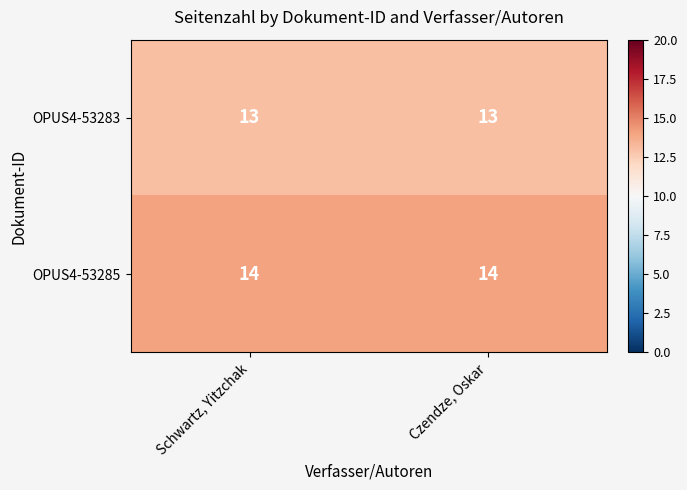

What is the minimum value for OPUS4-53283?

13